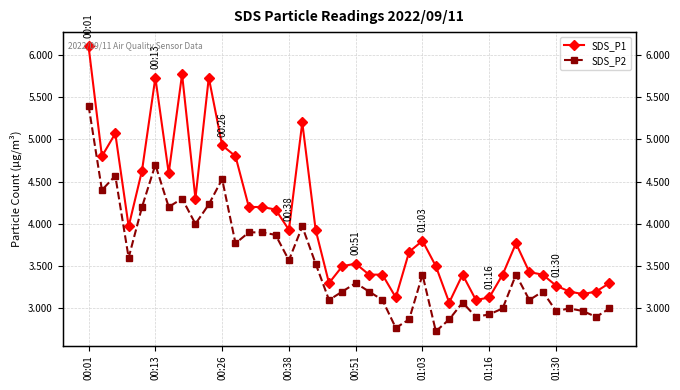

The value of SDS_P2 at 34 is 3.2. True or false?

True